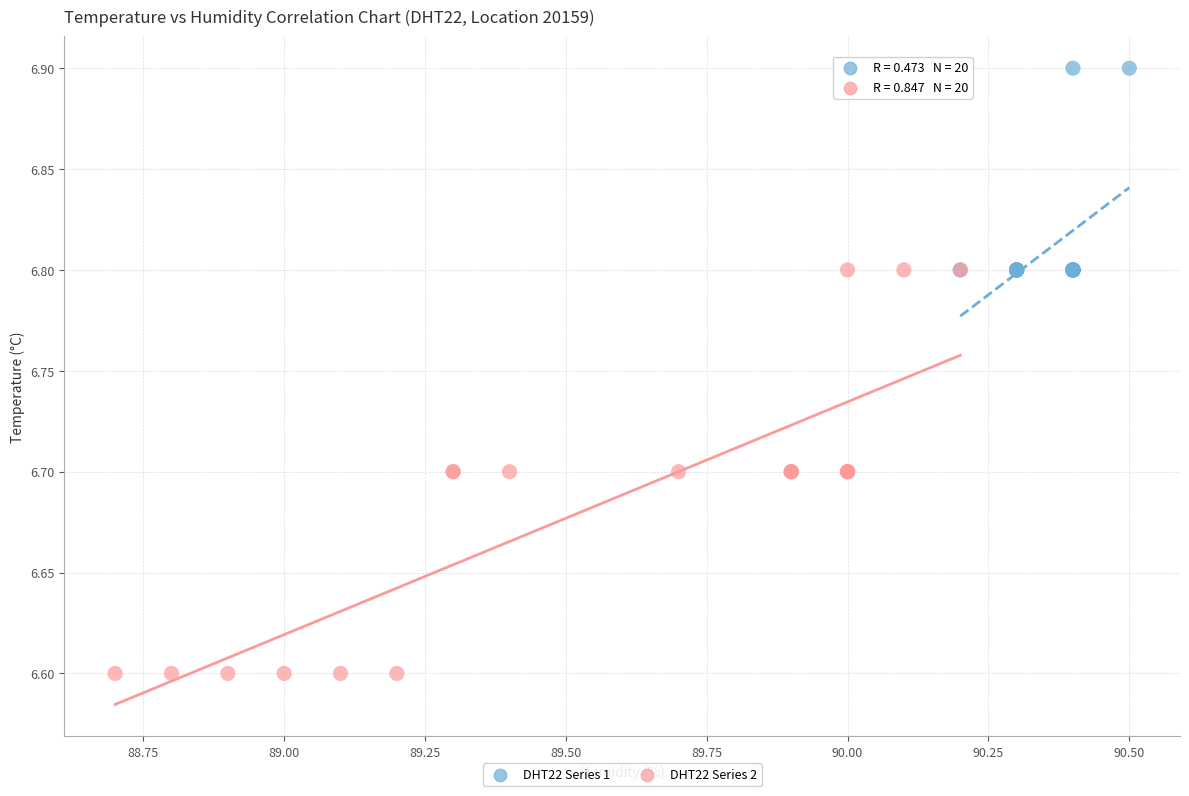

Which series contains the highest Y value?

DHT22 Series 1